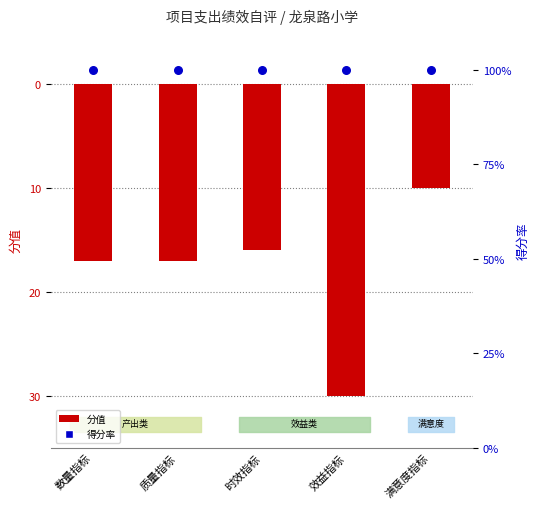

At how many categories does at least one series exceed -3?

5